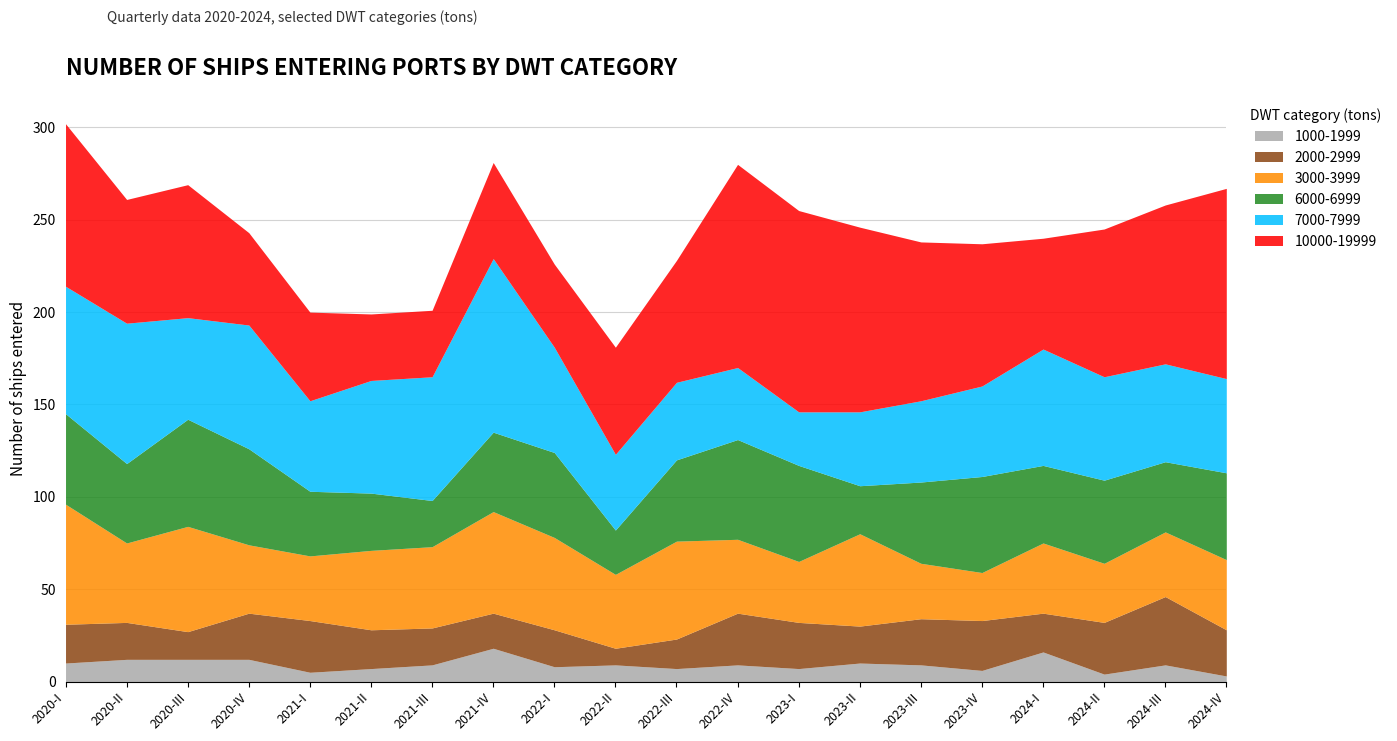

How many data points in 3000-3999 are above 40?

9